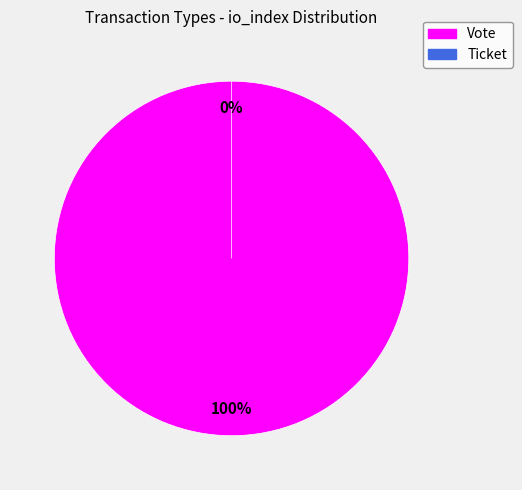

Rank the categories by value from lowest to highest.

Ticket, Vote